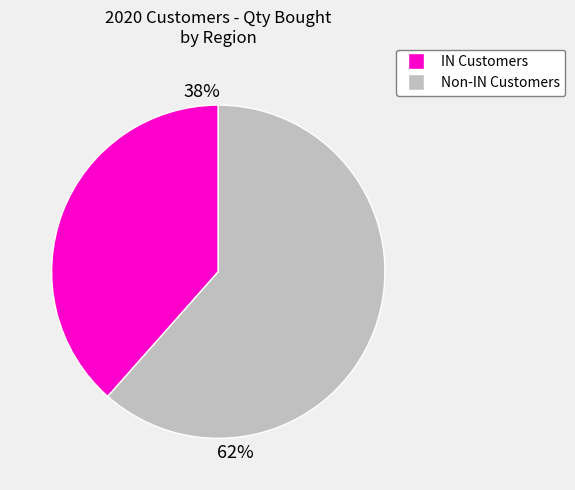

Is there a majority slice in this chart?

Yes